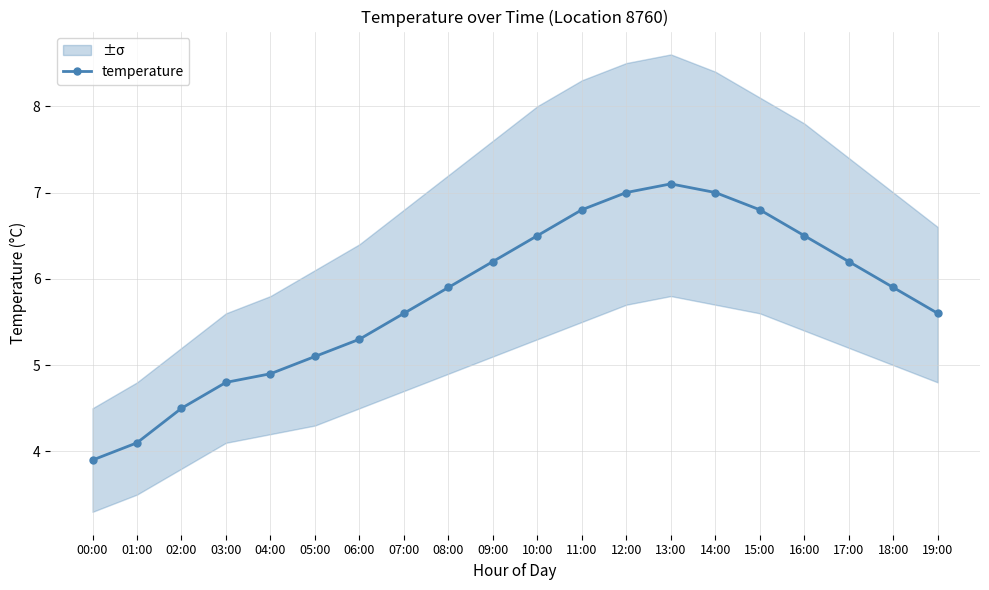

The value at 09:00 is 6.2. True or false?

True